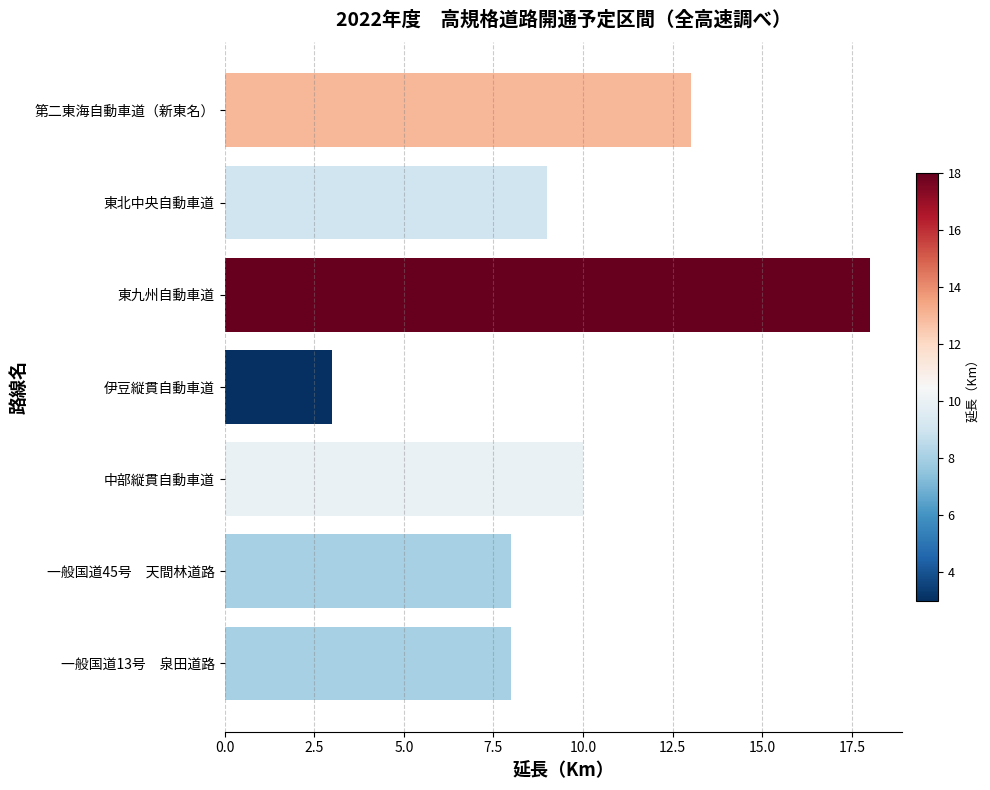

What is the ratio of the value at 中部縦貫自動車道 to the value at 東九州自動車道?

0.6